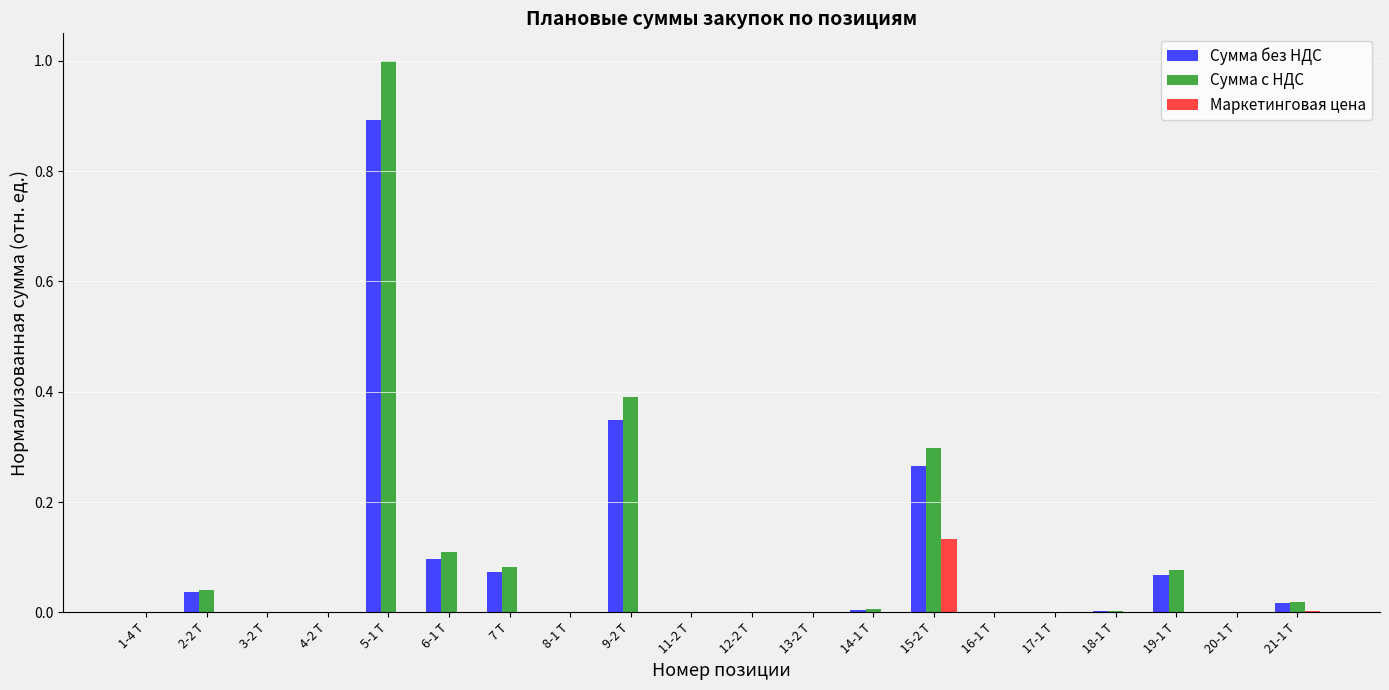

Does the chart contain stacked bars?

No